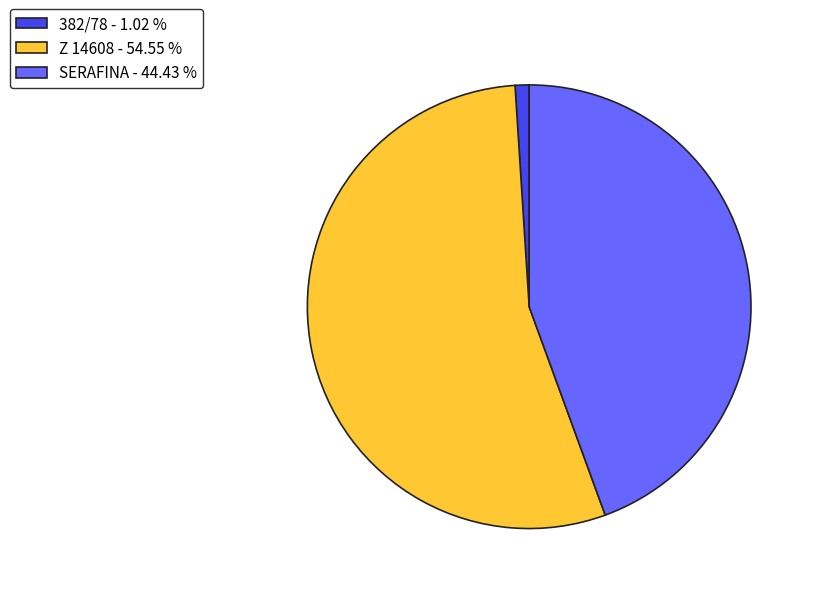

What is the ratio of the value at Z 14608 - 54.55 % to the value at 382/78 - 1.02 %?

53.6